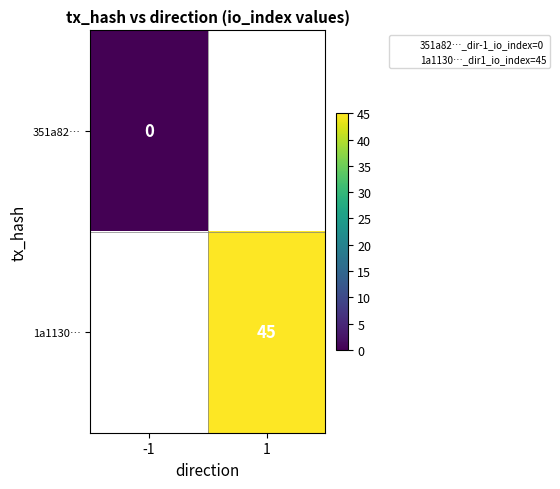

The 1a1130… series shows 60.4 at 1. True or false?

False